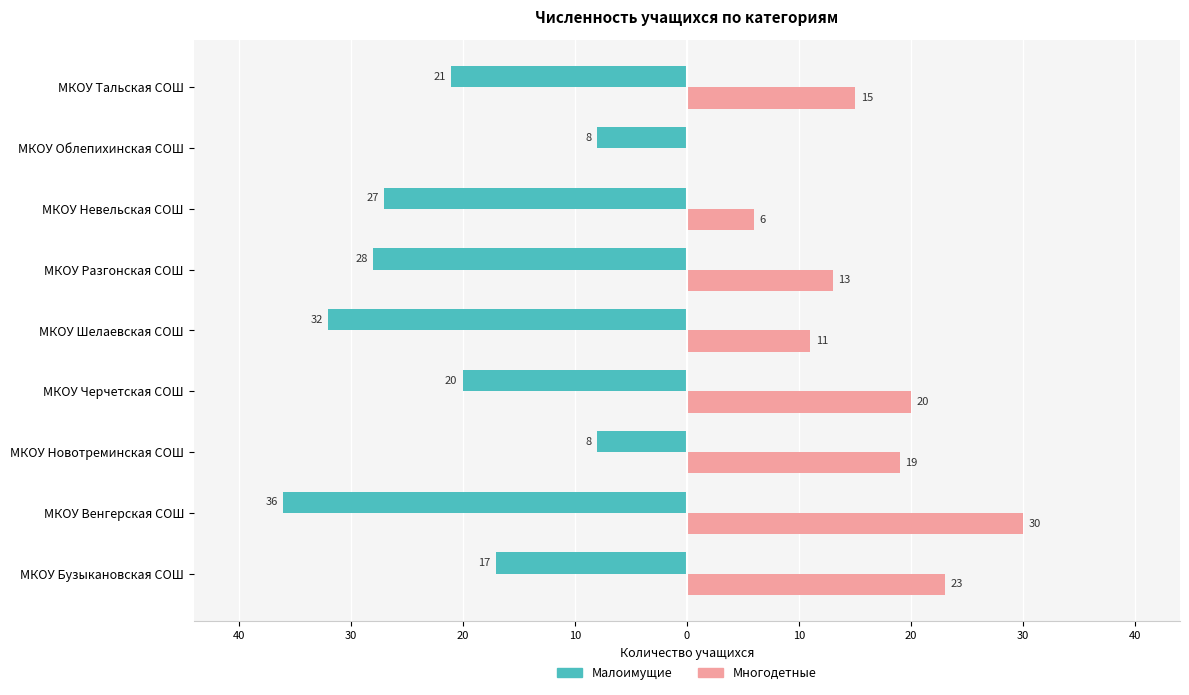

What are all the series names shown in the legend?

Малоимущие, Многодетные